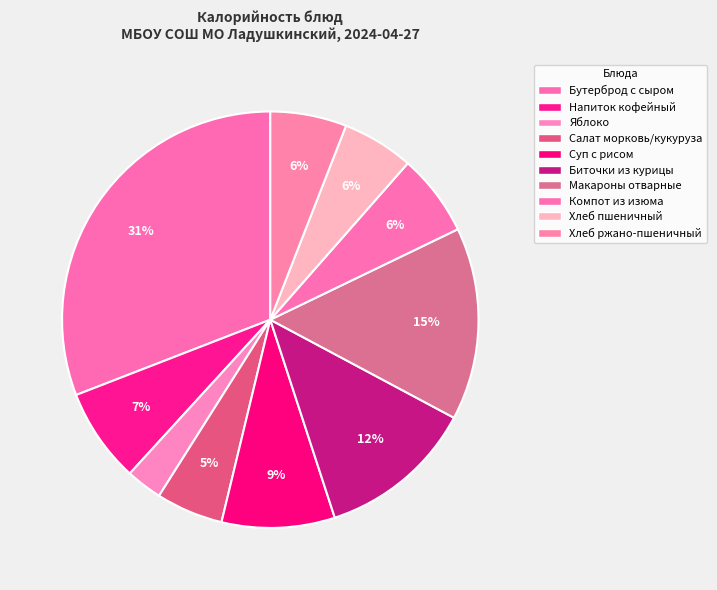

To the nearest percent, what is the difference between the largest and smallest slice percentages?

28%